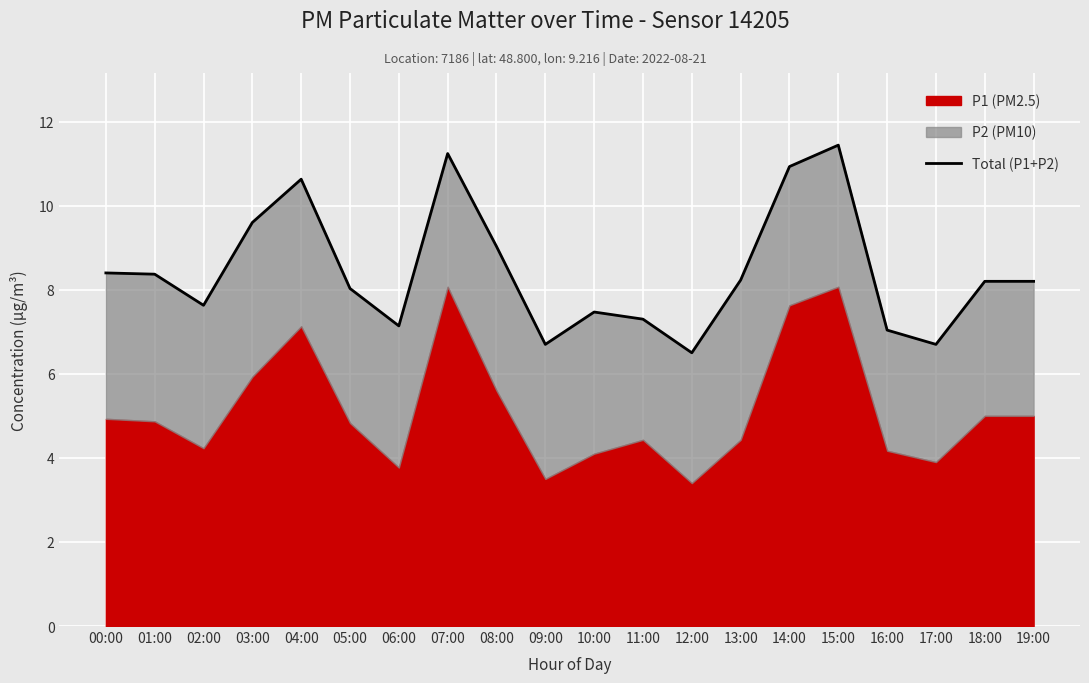

Rank the categories by value from lowest to highest.

12:00, 17:00, 09:00, 16:00, 06:00, 11:00, 10:00, 02:00, 05:00, 18:00, 19:00, 13:00, 01:00, 00:00, 08:00, 03:00, 04:00, 14:00, 07:00, 15:00